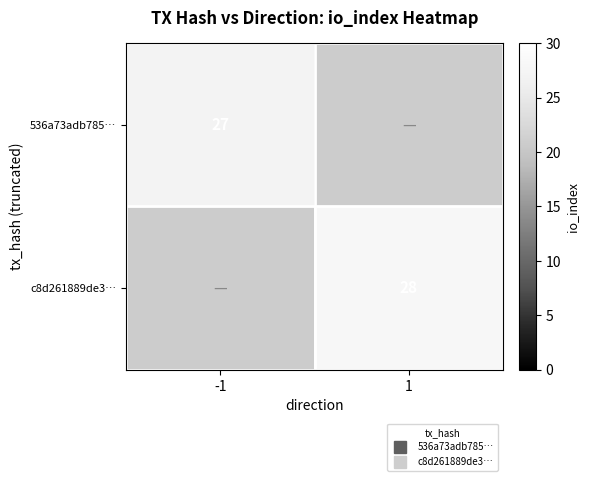

Which has a higher value, -1 or 1?

1